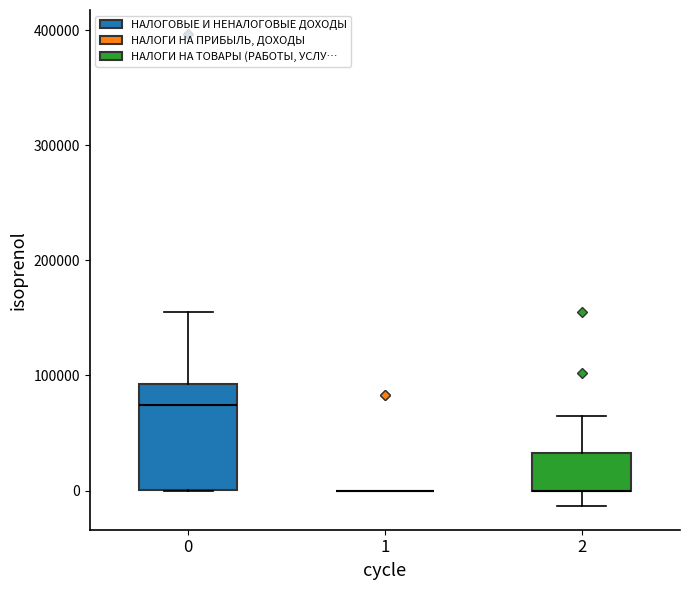

Reading left to right, read every box against the y-axis: the position of its median line, the range the box covers, and the ends of its whiskers. The values are not printed on the chart, so give them approximately, as read against the axis.

0: median 70000, box 0 to 90000, whiskers 0 to 150000
1: box collapsed to a line at 0, whiskers 0 to 0
2: median 0 (drawn on the box's lower edge), box 0 to 30000, whiskers -10000 to 60000